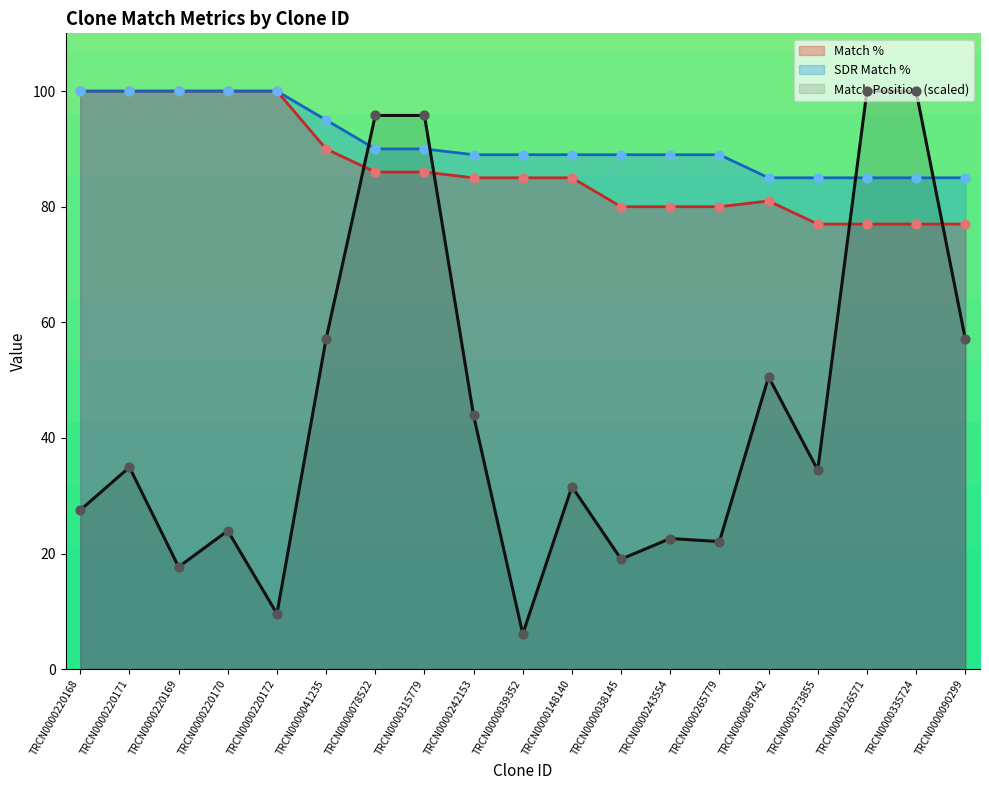

What are all the series names shown in the legend?

Match %, SDR Match %, Match Position (scaled)